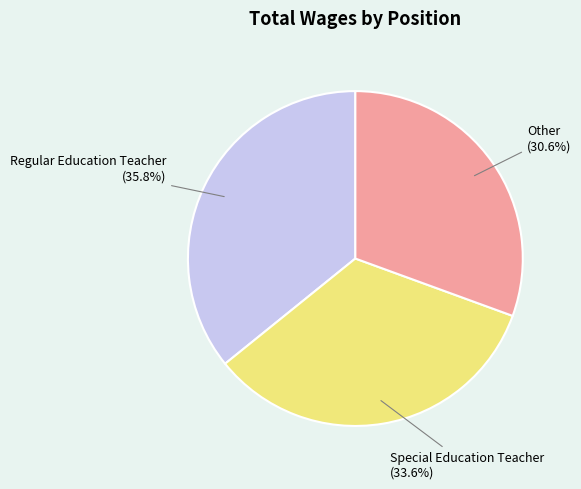

To the nearest percent, what is the difference between the Special Education Teacher and Other slice percentages?

3%